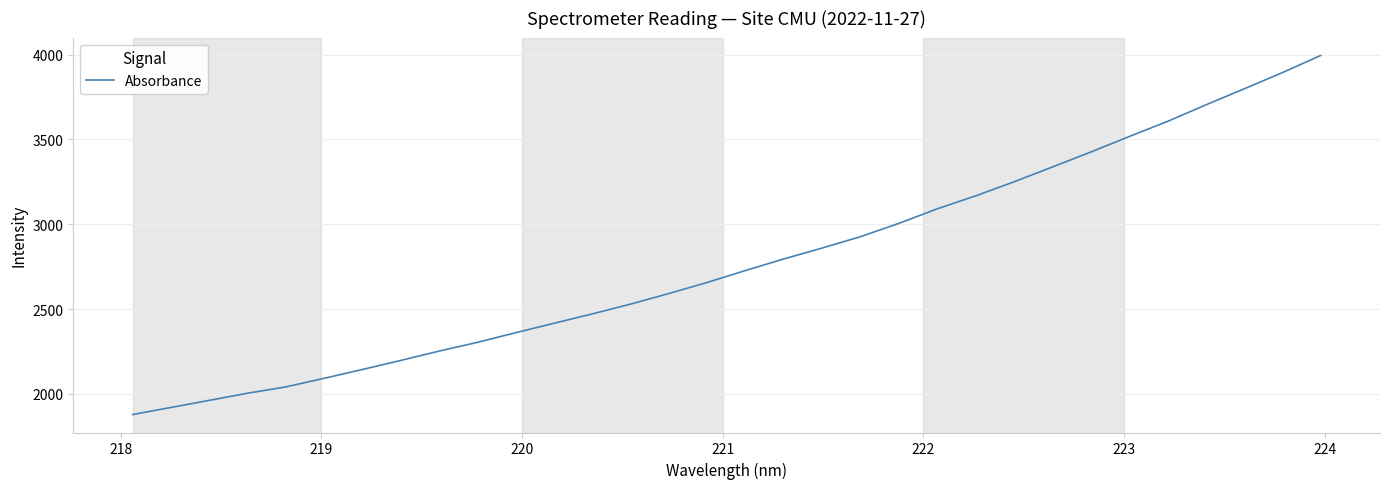

What is the smallest value displayed?

1878.8